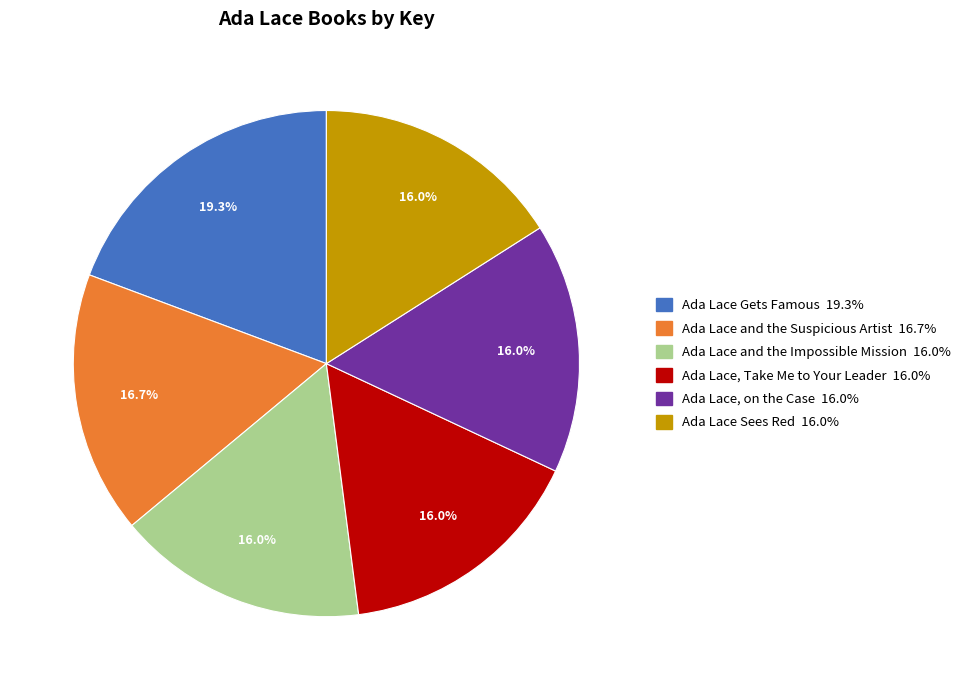

To the nearest percent, what percentage of the pie is Ada Lace Gets Famous?

19%